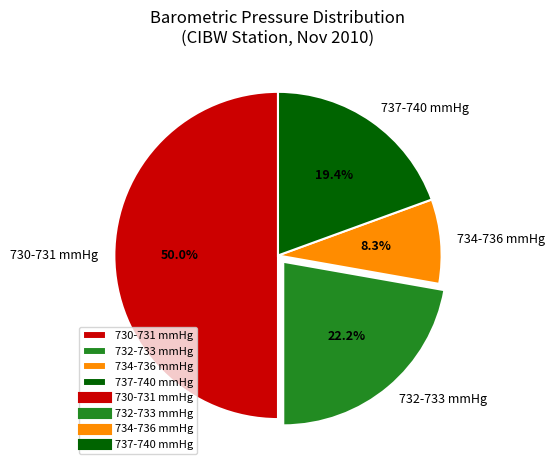

Combined, do 732-733 mmHg and 737-740 mmHg account for over 50%?

No